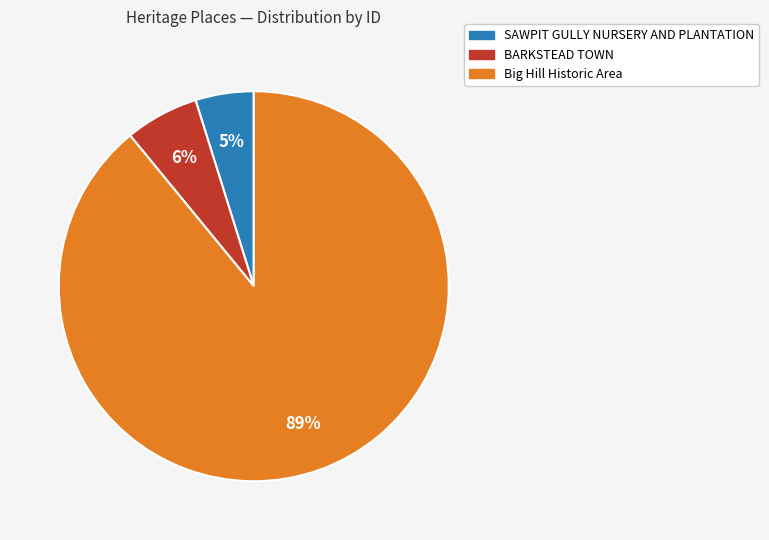

Count the number of slices in the pie.

3